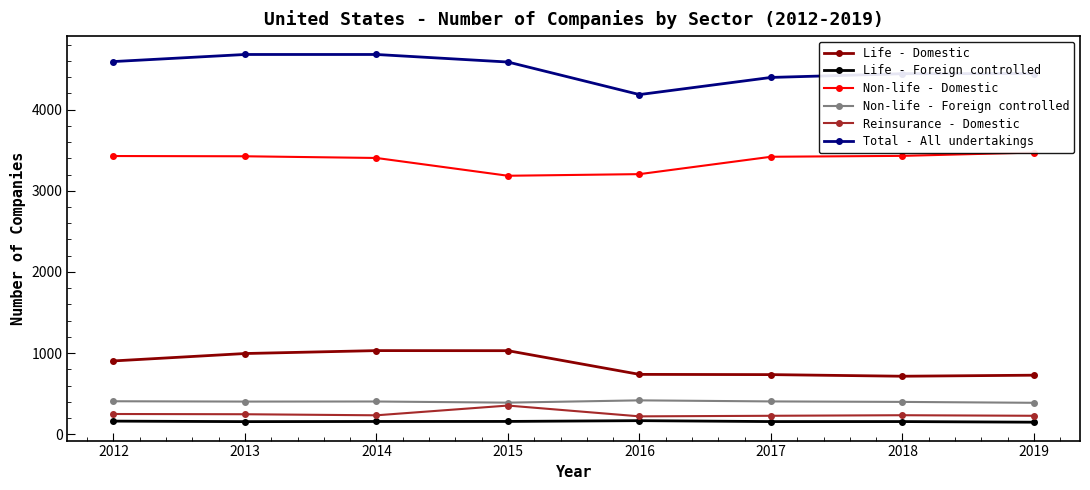

How many lines are shown in the chart?

6